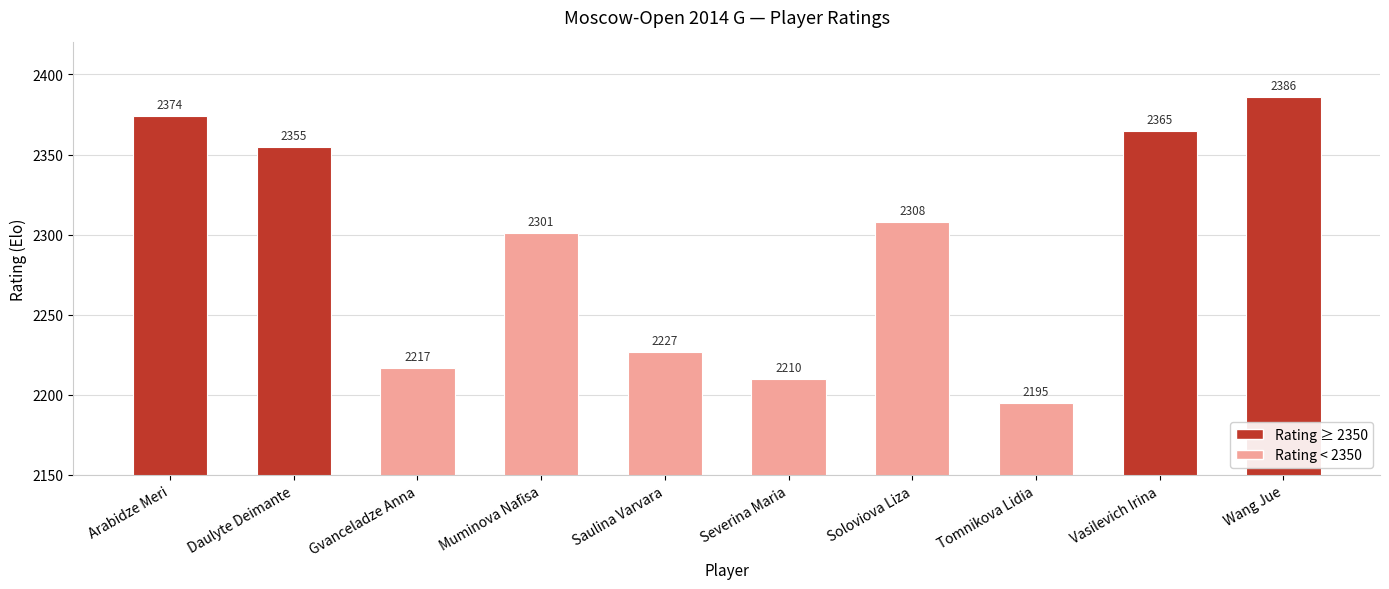

List the labels in order of value, smallest first.

Tomnikova Lidia, Severina Maria, Gvanceladze Anna, Saulina Varvara, Muminova Nafisa, Soloviova Liza, Daulyte Deimante, Vasilevich Irina, Arabidze Meri, Wang Jue